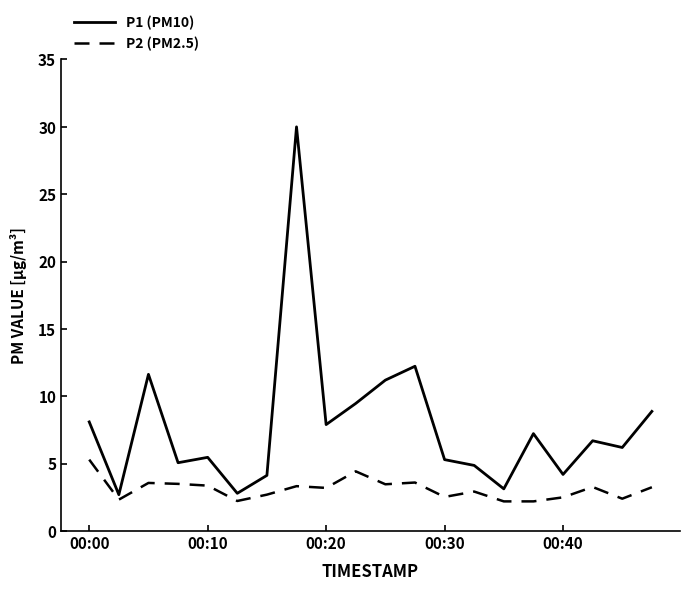

Rank the series by their average value, from lowest to highest.

P2 (PM2.5), P1 (PM10)